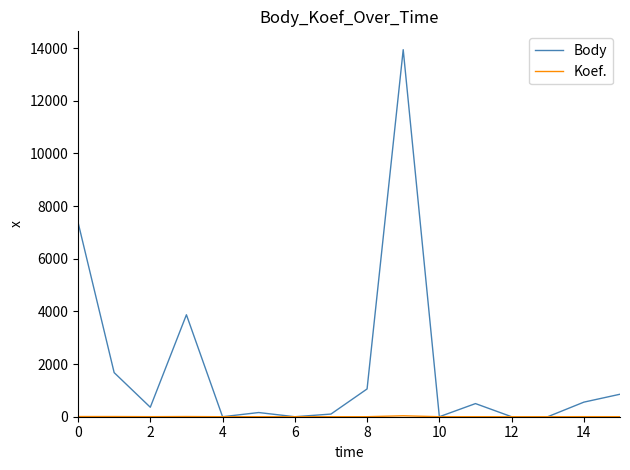

True or false: Body has more than 1 points higher than both neighbors.

True